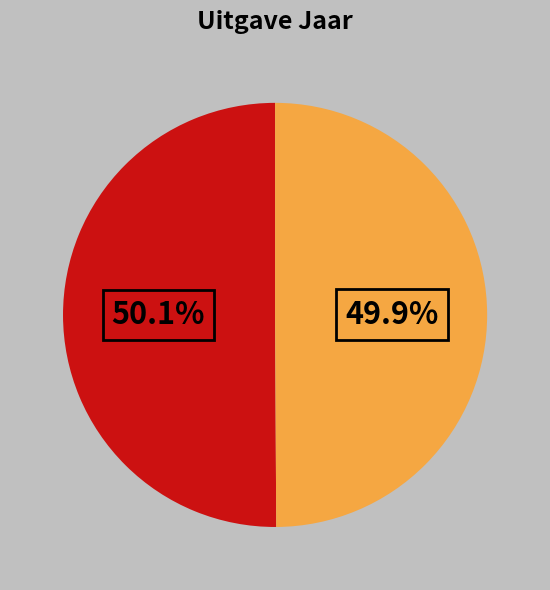

How many slices are in this pie chart?

2